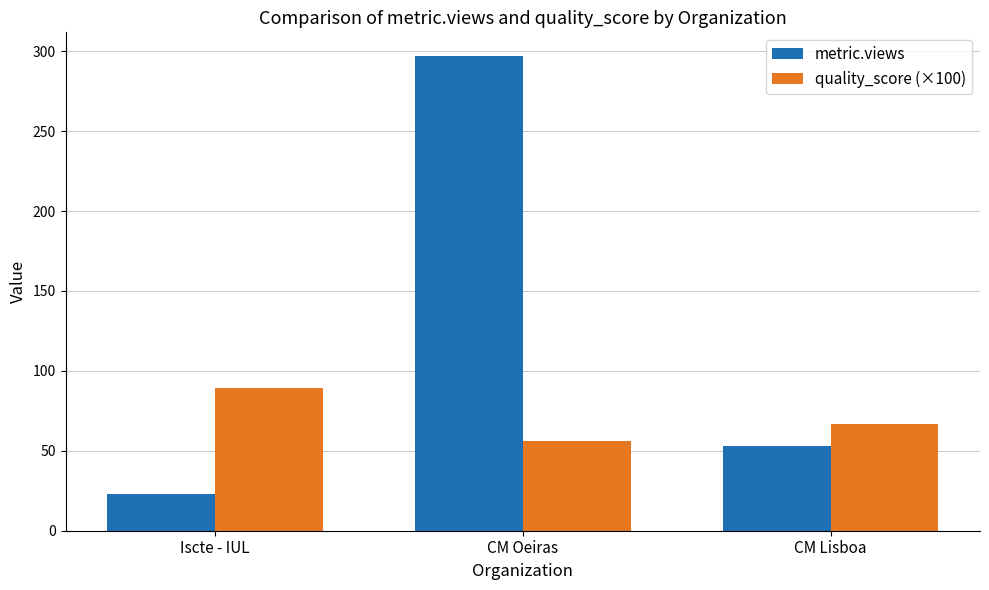

The metric.views series shows 53.0 at CM Lisboa. True or false?

True